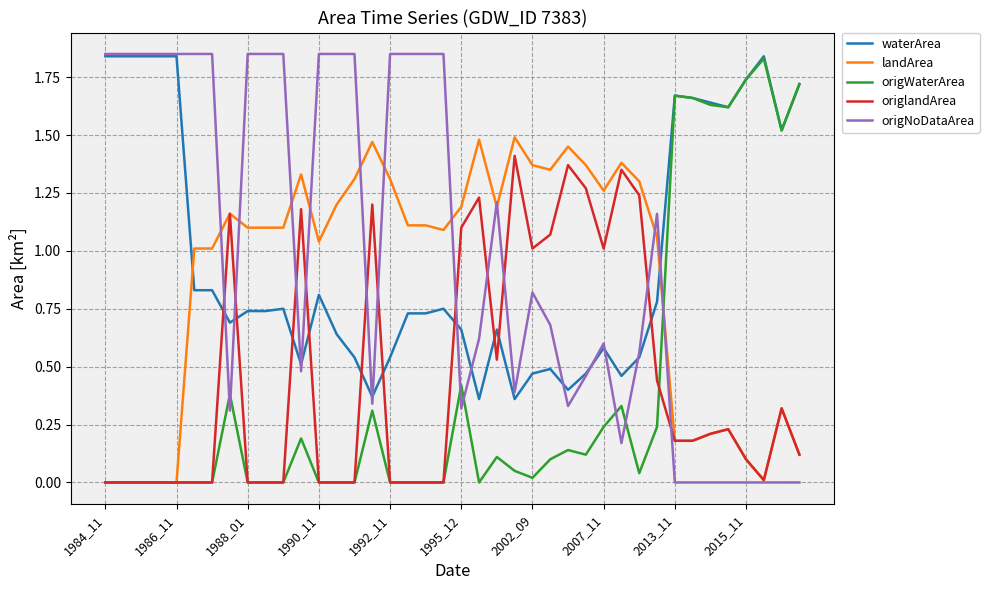

How many times do waterArea and origlandArea cross each other?

10